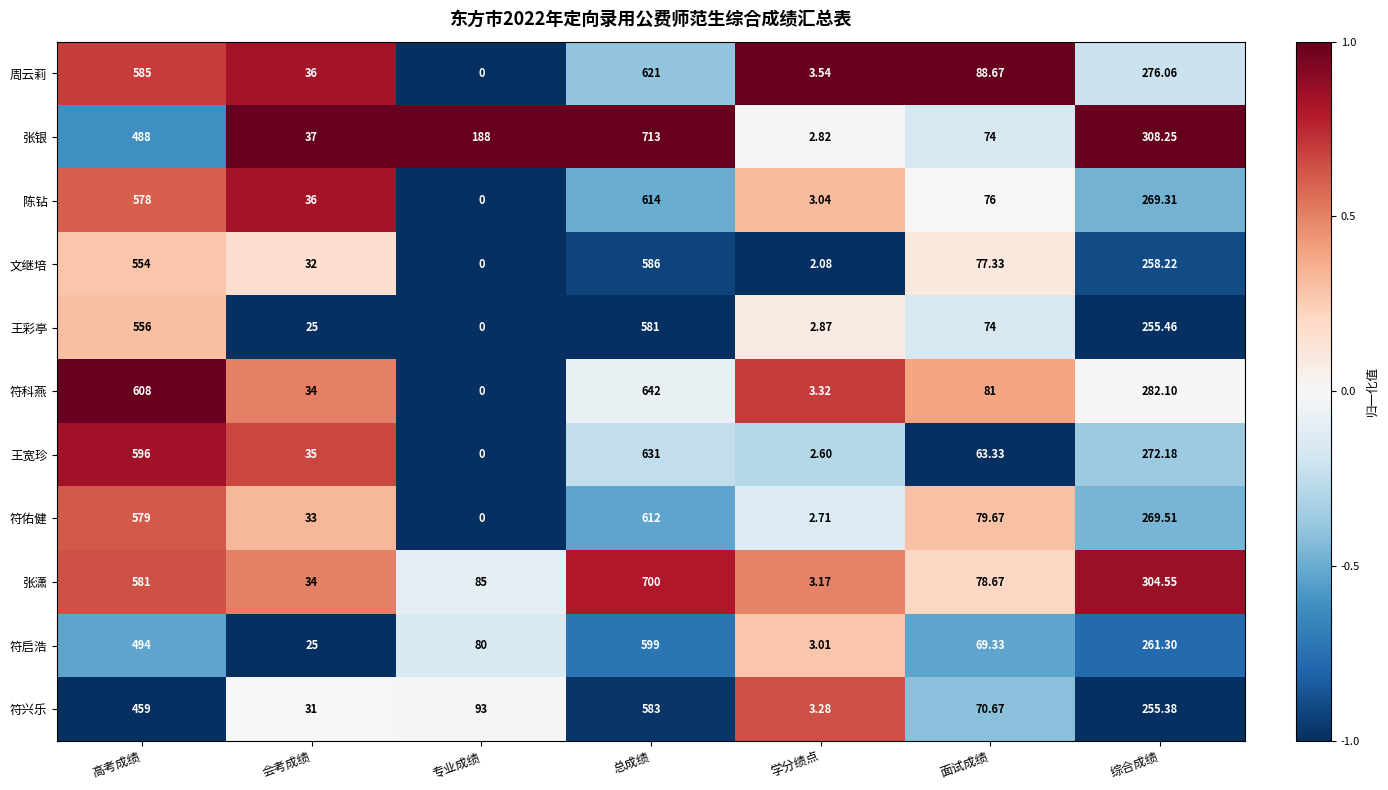

Where does the 张银 series first go above 188?

高考成绩